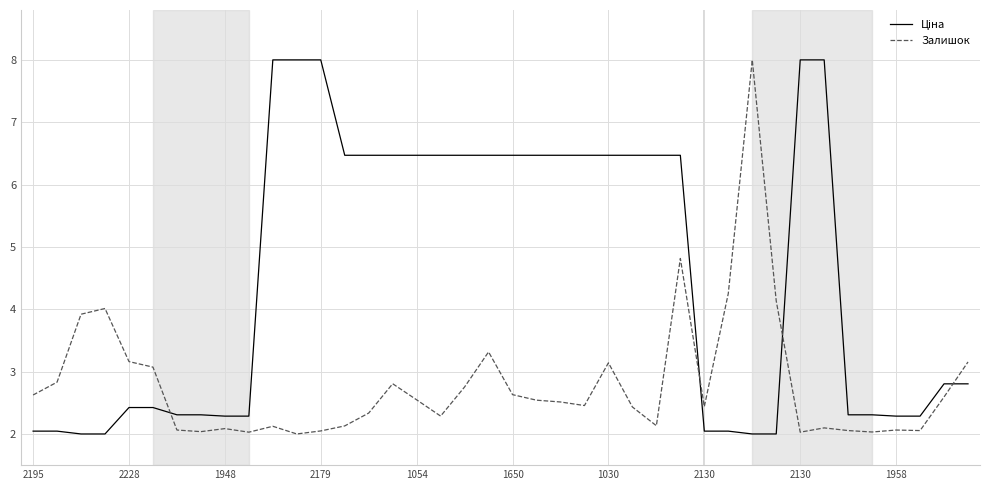

What is the maximum value shown in the chart?

8.0